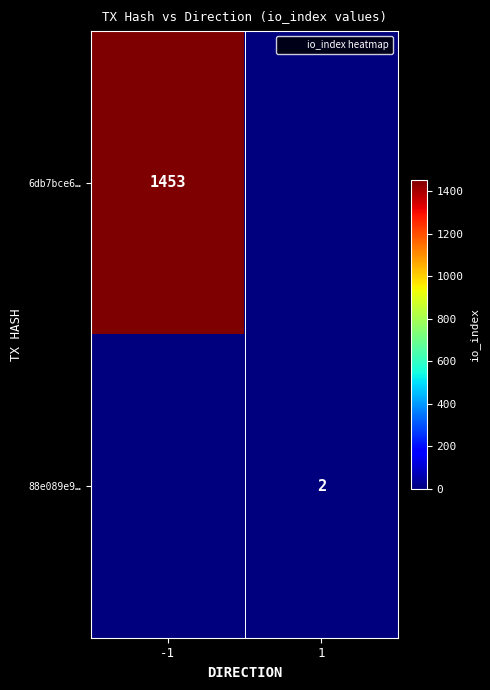

Is the value of 88e089e9… at 1 greater than the value of 6db7bce6… at -1?

No